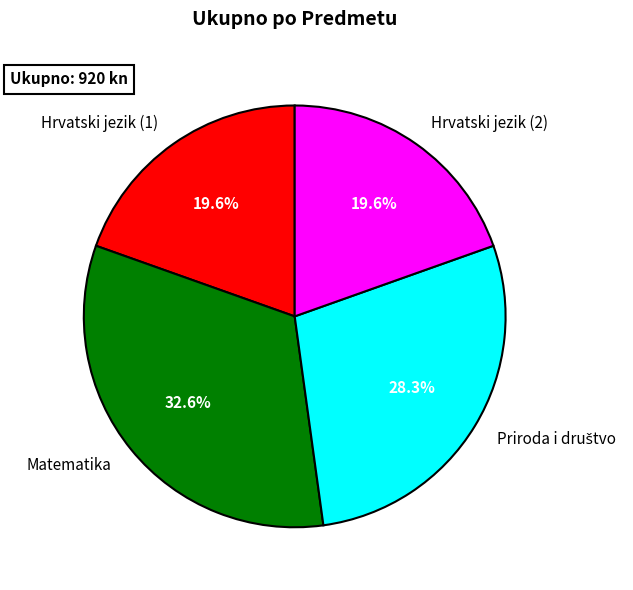

How much of the chart is everything except Hrvatski jezik (2)?

80.4%